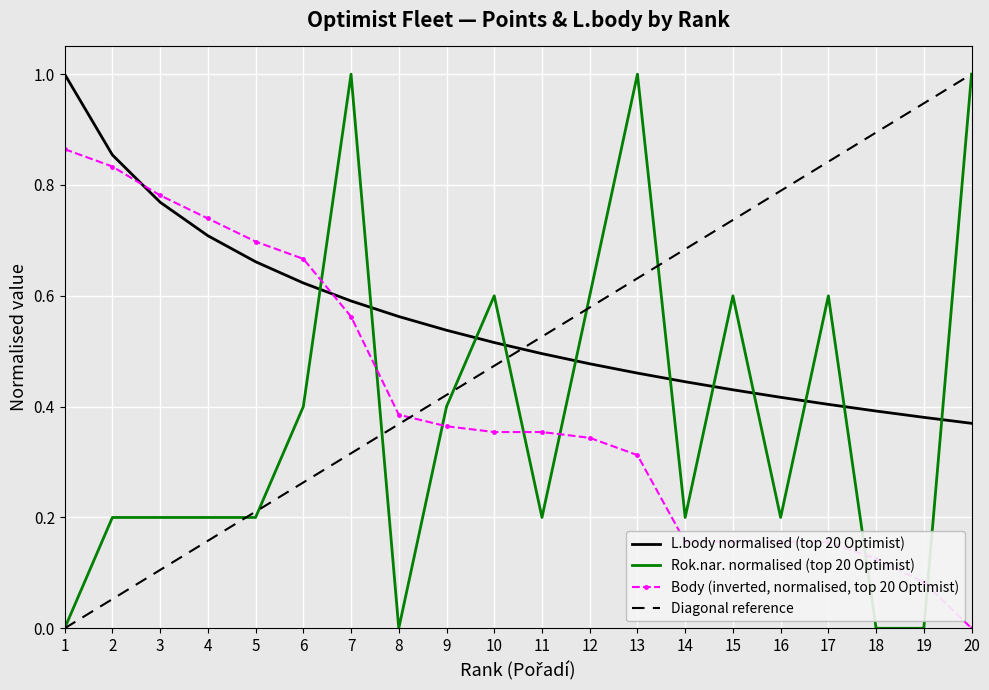

The Body (Optimist top-20) series shows 0.2 at 14. True or false?

False